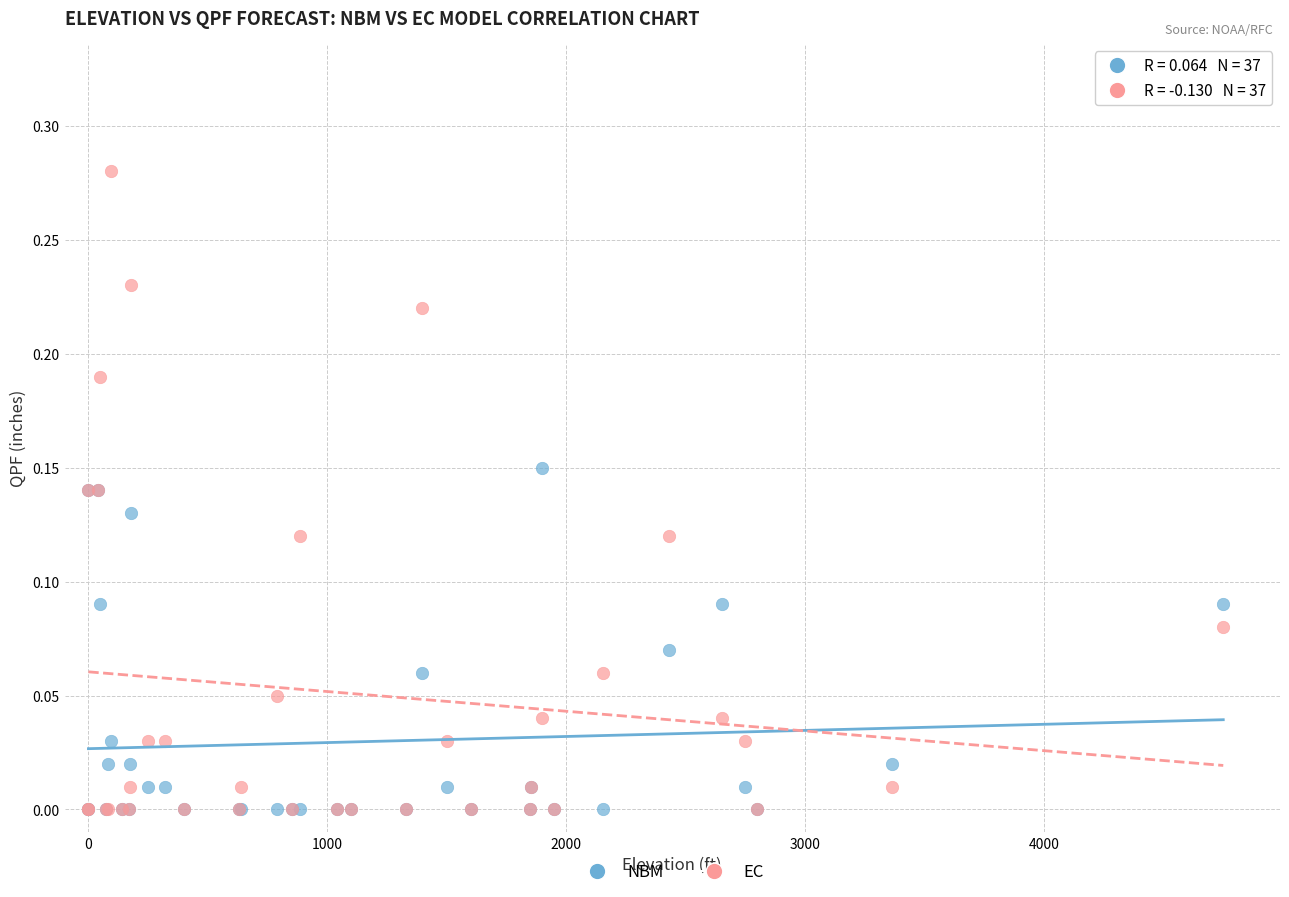

Which series reaches the maximum Y coordinate?

EC